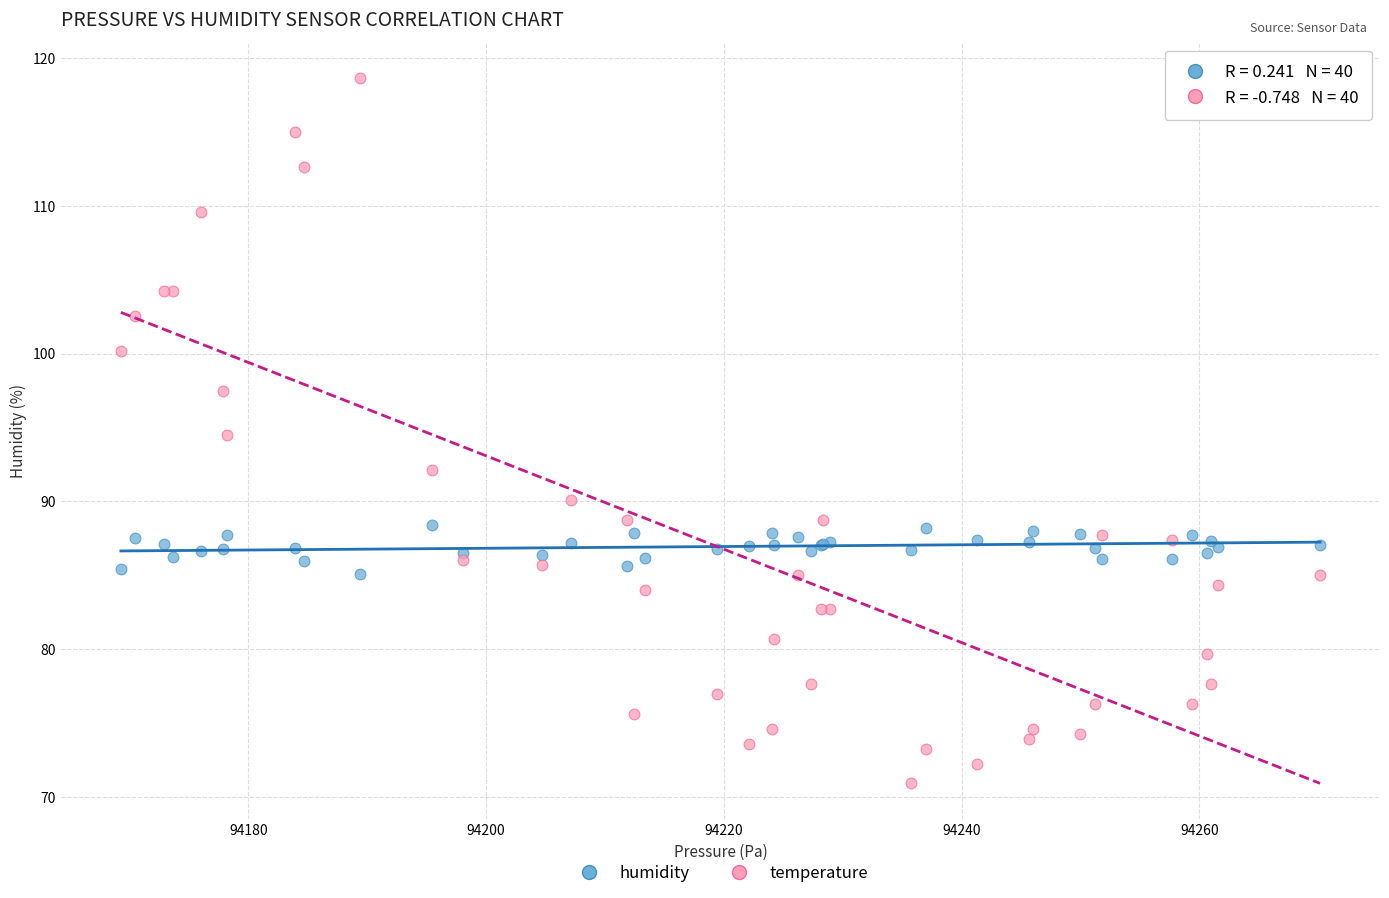

What is the X range (max minus min) for the scatter plot?

100.9